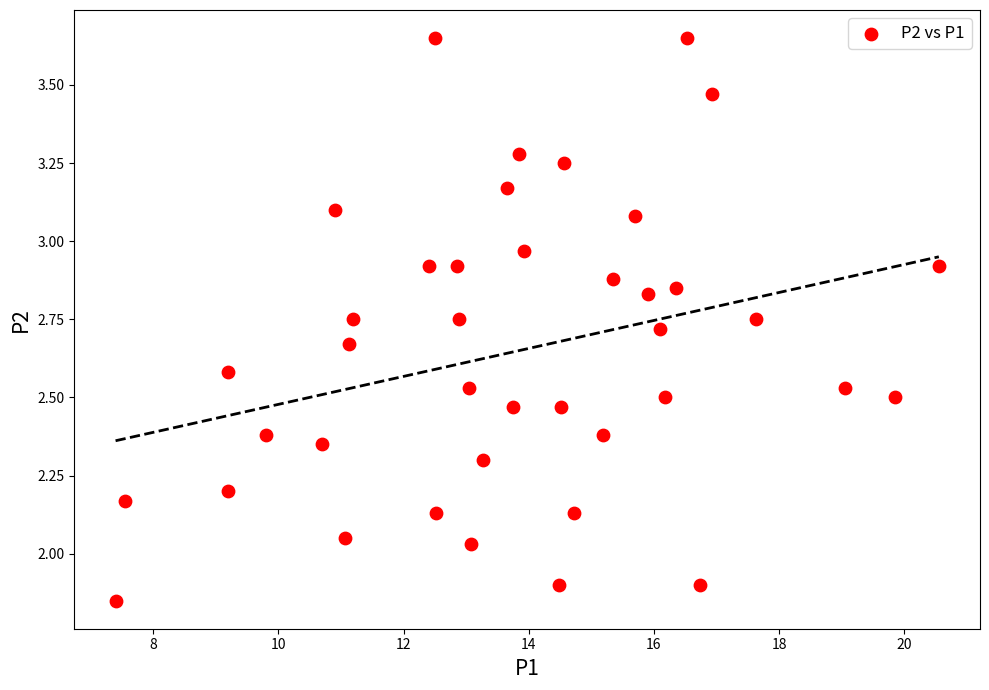

What is the range of Y values (max minus min)?

1.8